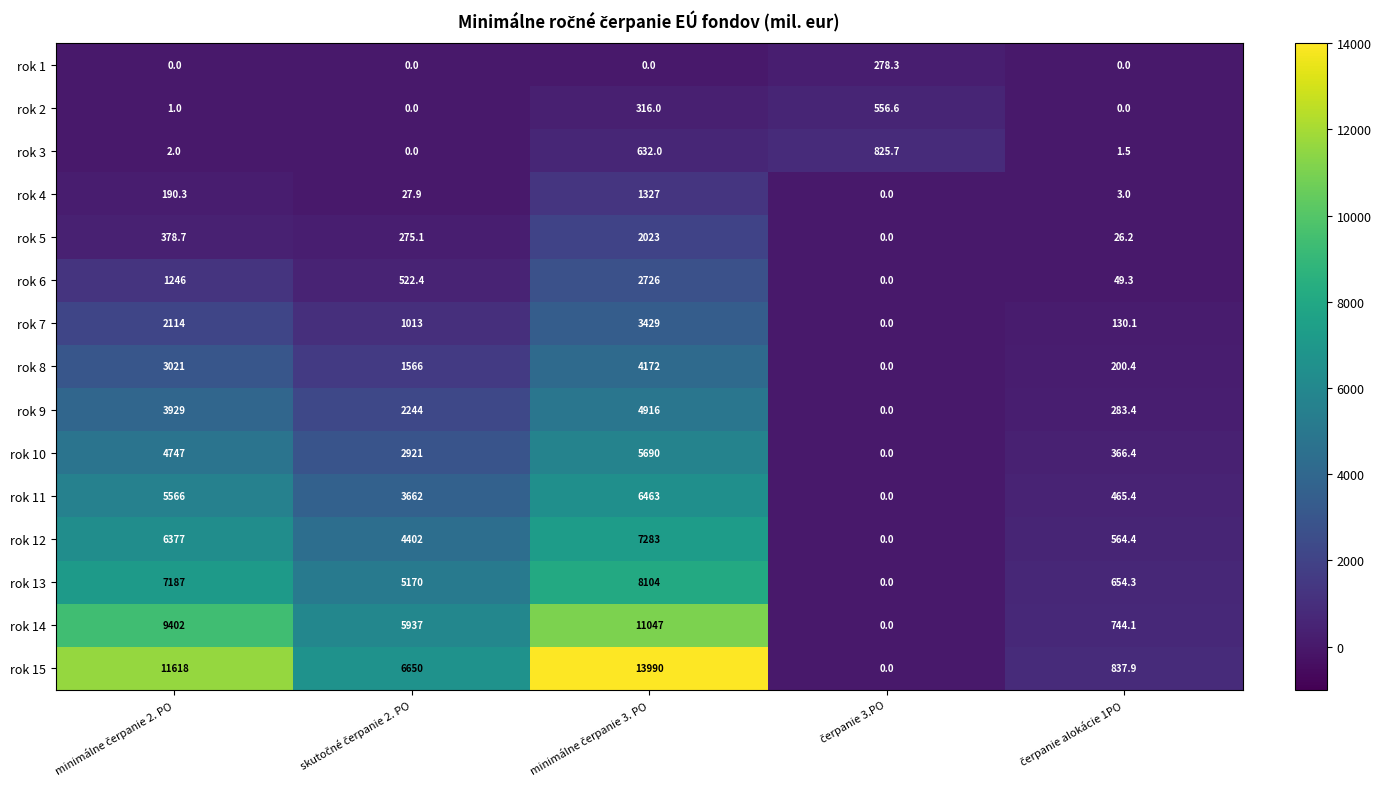

Which series has the largest total across all categories?

rok 15